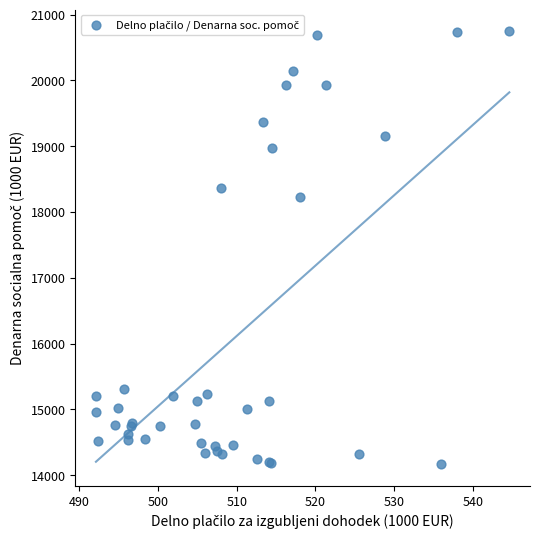

What Y value in the scatter plot is closest to 17457?

18227.1